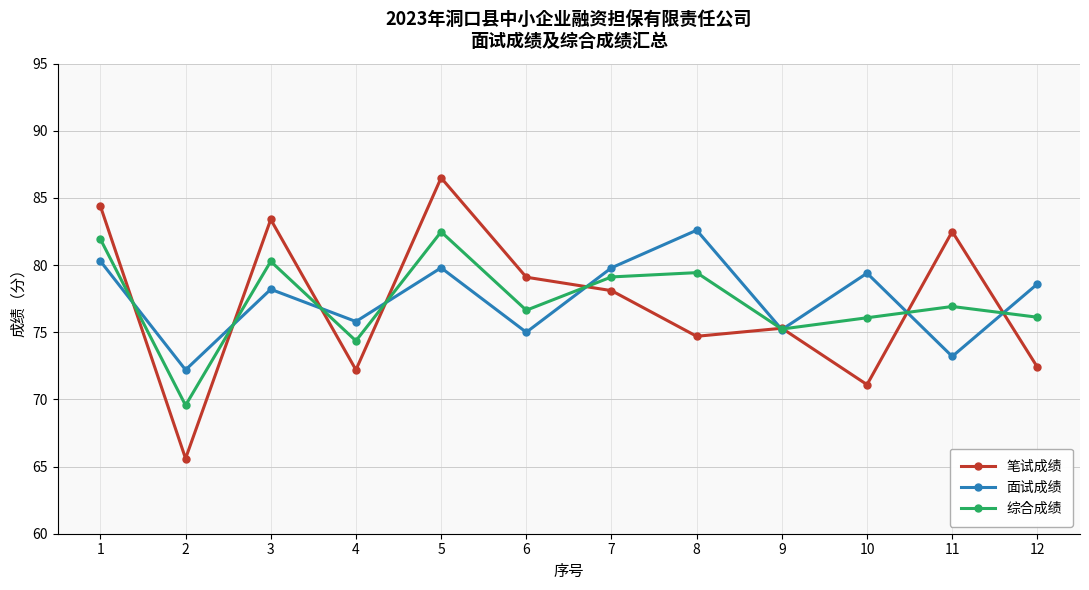

At which label is 笔试成绩 closest to 76?

9